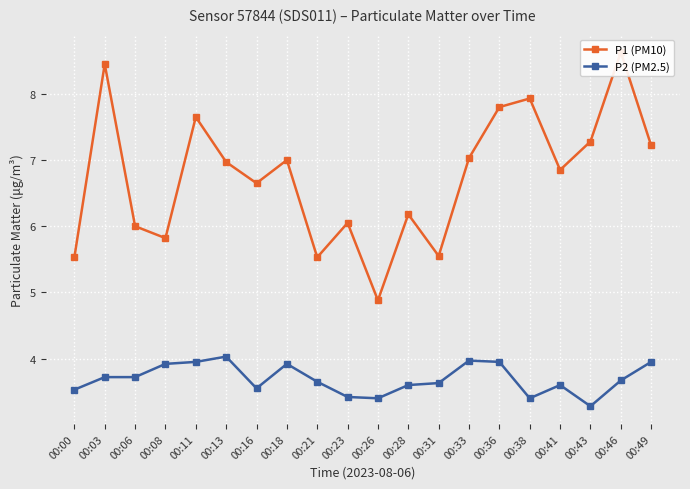

Reading left to right, what are all the values shown in this chart?

P1 (PM10): 00:00=5.5	00:03=8.4	00:06=6.0	00:08=5.8	00:11=7.7	00:13=7.0	00:16=6.7	00:18=7.0	00:21=5.5	00:23=6.0	00:26=4.9	00:28=6.2	00:31=5.5	00:33=7.0	00:36=7.8	00:38=7.9	00:41=6.8	00:43=7.3	00:46=8.6	00:49=7.2
P2 (PM2.5): 00:00=3.5	00:03=3.7	00:06=3.7	00:08=3.9	00:11=4.0	00:13=4.0	00:16=3.5	00:18=3.9	00:21=3.6	00:23=3.4	00:26=3.4	00:28=3.6	00:31=3.6	00:33=4.0	00:36=4.0	00:38=3.4	00:41=3.6	00:43=3.3	00:46=3.7	00:49=4.0